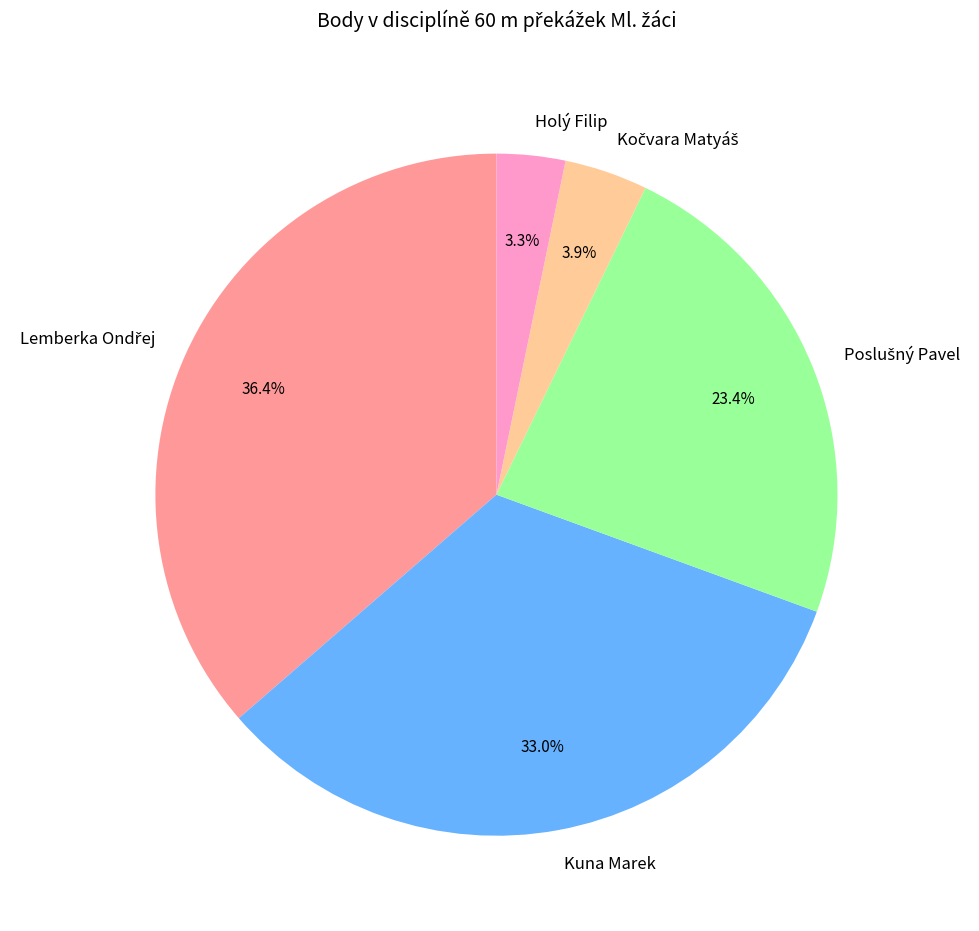

Does Kuna Marek account for over 50% of the chart?

No